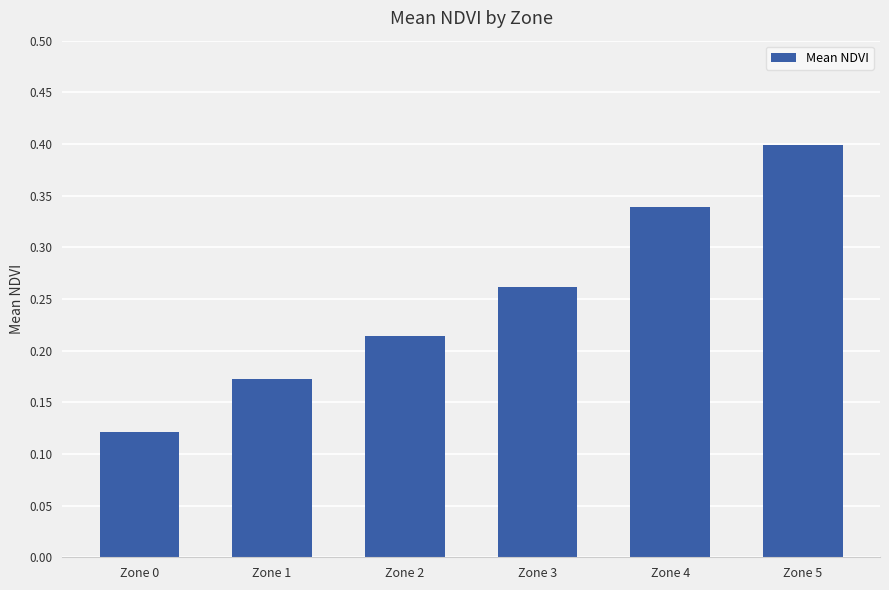

The chart shows a value of 0.6 at Zone 5. True or false?

False